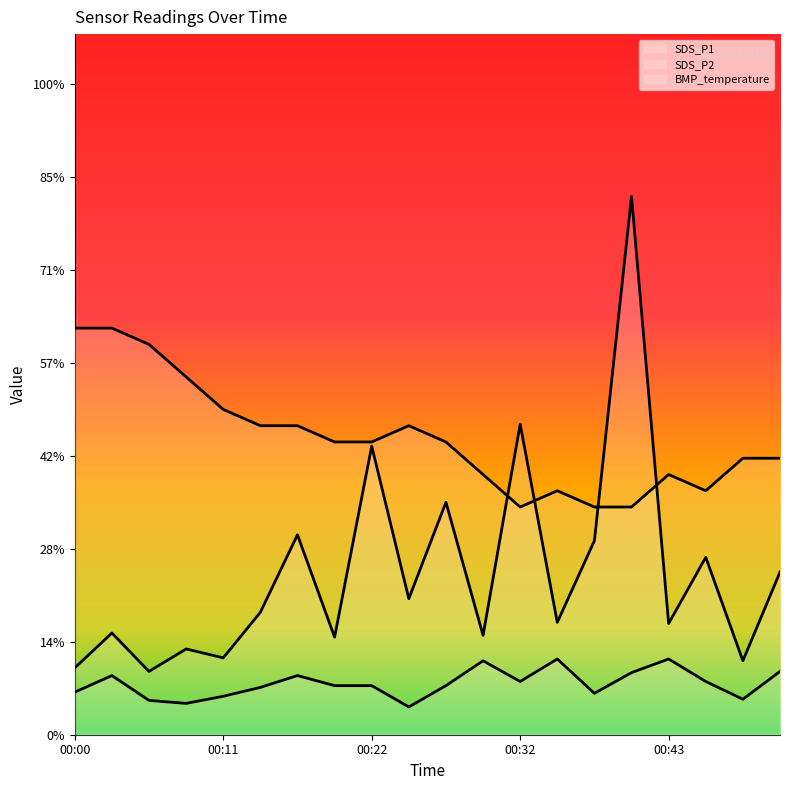

What position from the right is 00:00?

20